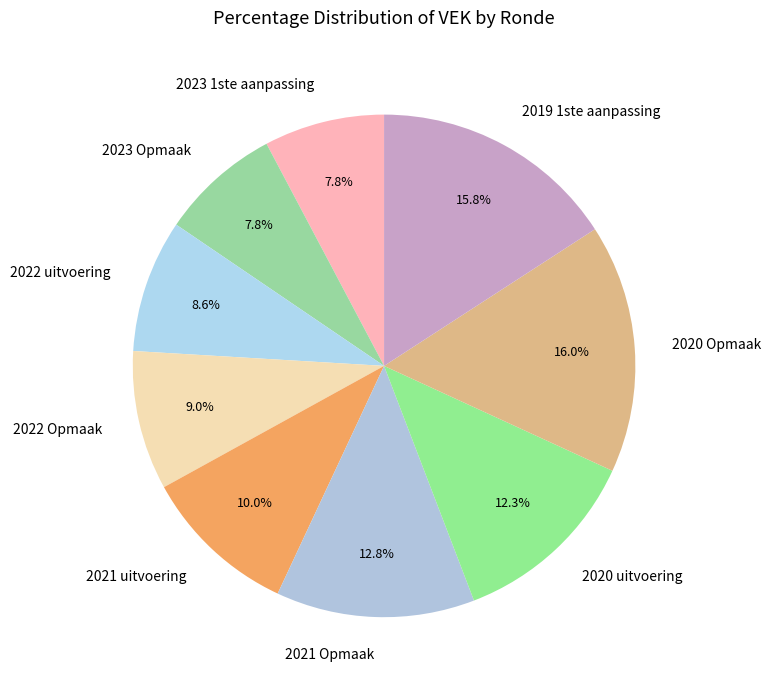

What portion of the pie excludes 2020 Opmaak?

84.0%